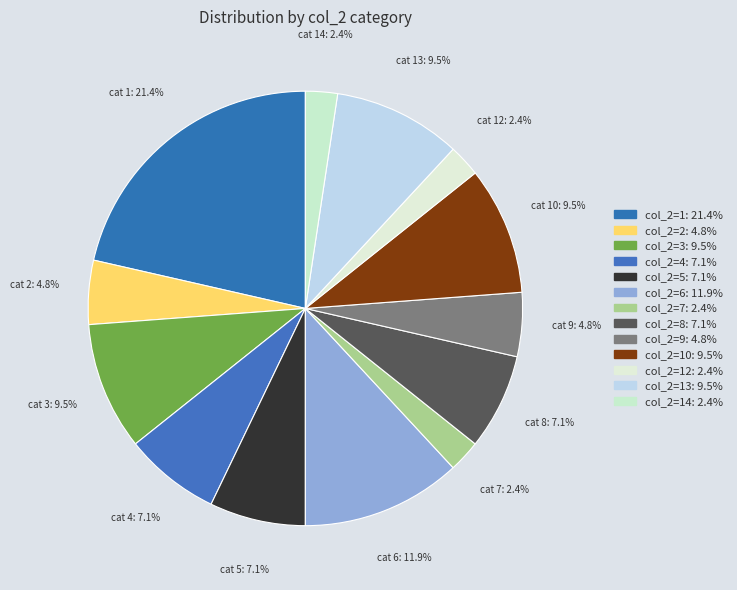

Count the number of slices in the pie.

13